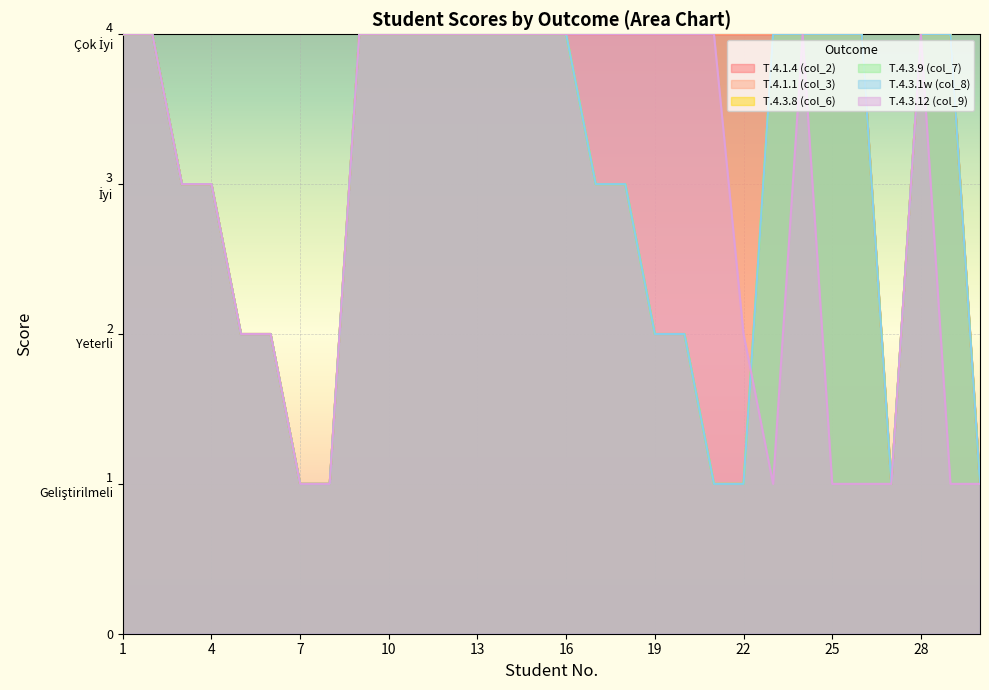

Which label corresponds to the smallest value in the chart?

7